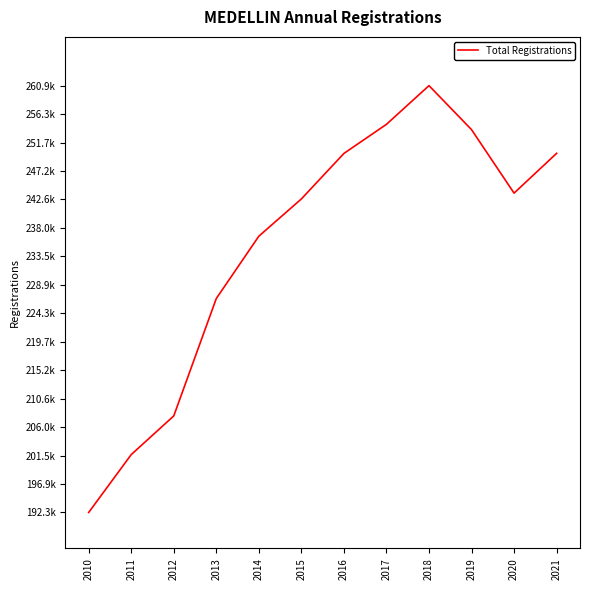

At which category does the chart reach its peak across all series?

2018